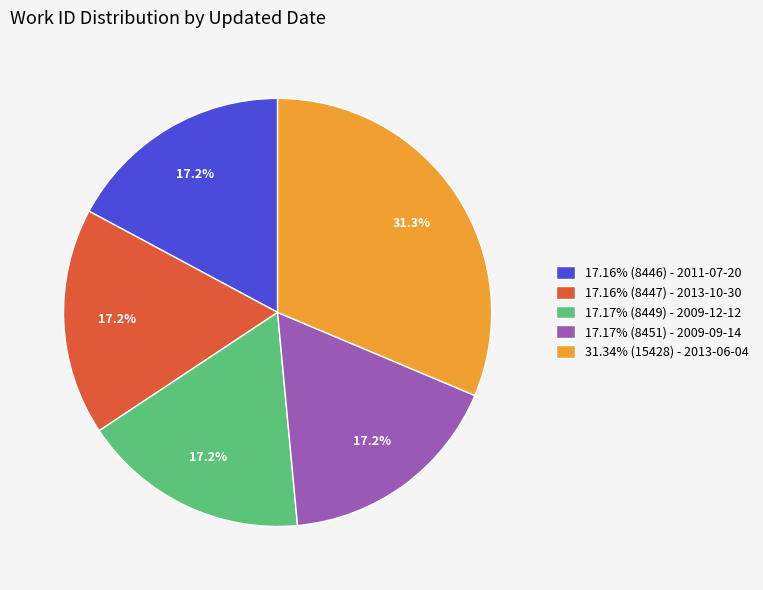

Approximately how many times larger is the value at 17.16% (8446) - 2011-07-20 compared to 17.17% (8451) - 2009-09-14?

1.0